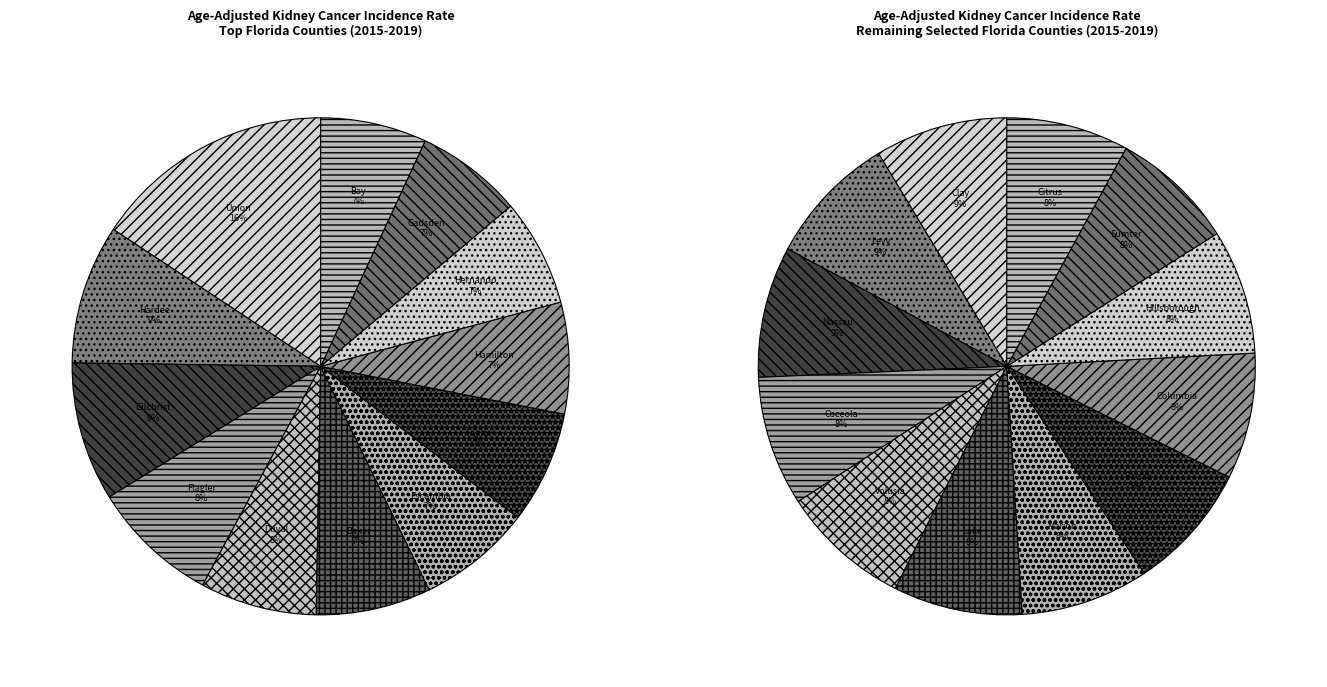

Is there any slice that represents more than half of the pie?

No